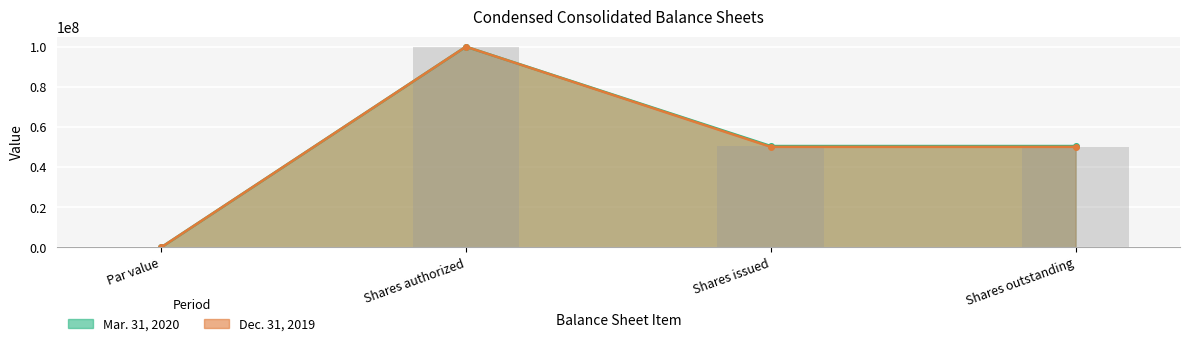

Reading left to right, transcribe all the data shown in this chart.

Mar. 31, 2020: 1	100000000	50500000	50500000
Dec. 31, 2019: 1	100000000	50100000	50100000